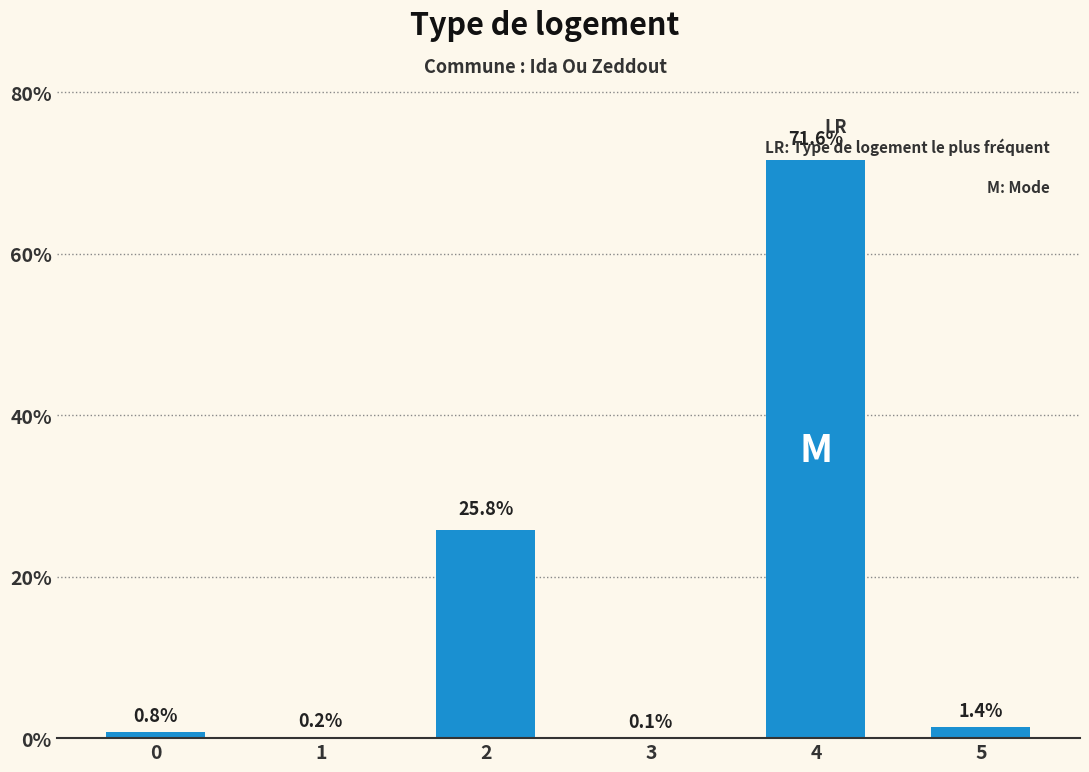

Reading left to right, list all the values displayed in this chart.

0=0.8	1=0.2	2=25.8	3=0.1	4=71.6	5=1.4